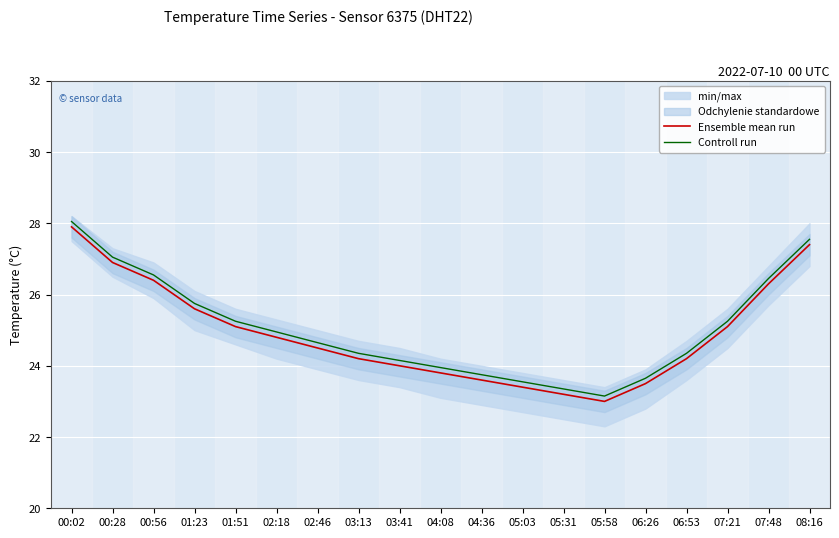

Rank the series at 08:16 from highest to lowest value.

Controll run, Ensemble mean run